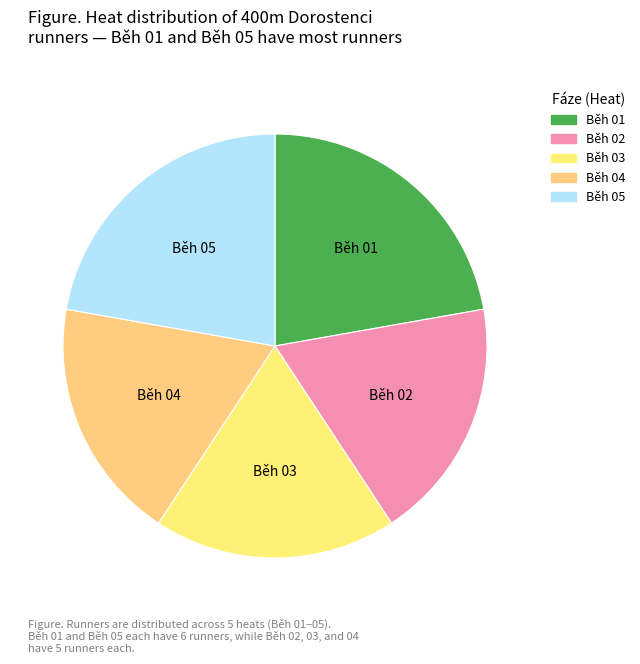

True or false: Běh 02 accounts for 19% of the total.

True